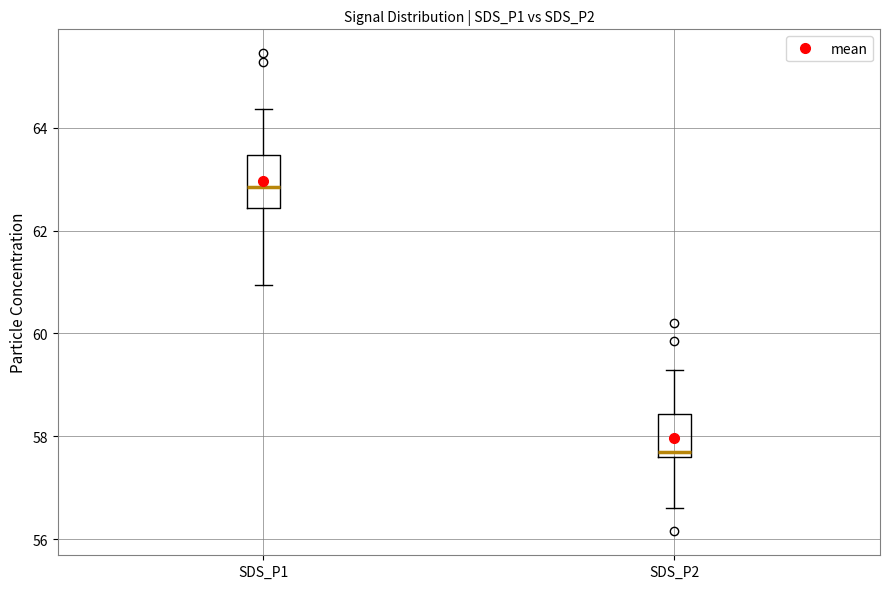

Where does the upper whisker of the box for SDS_P2 end on the y-axis? The values are not printed on the chart, so give them approximately, as read against the axis.

59.2